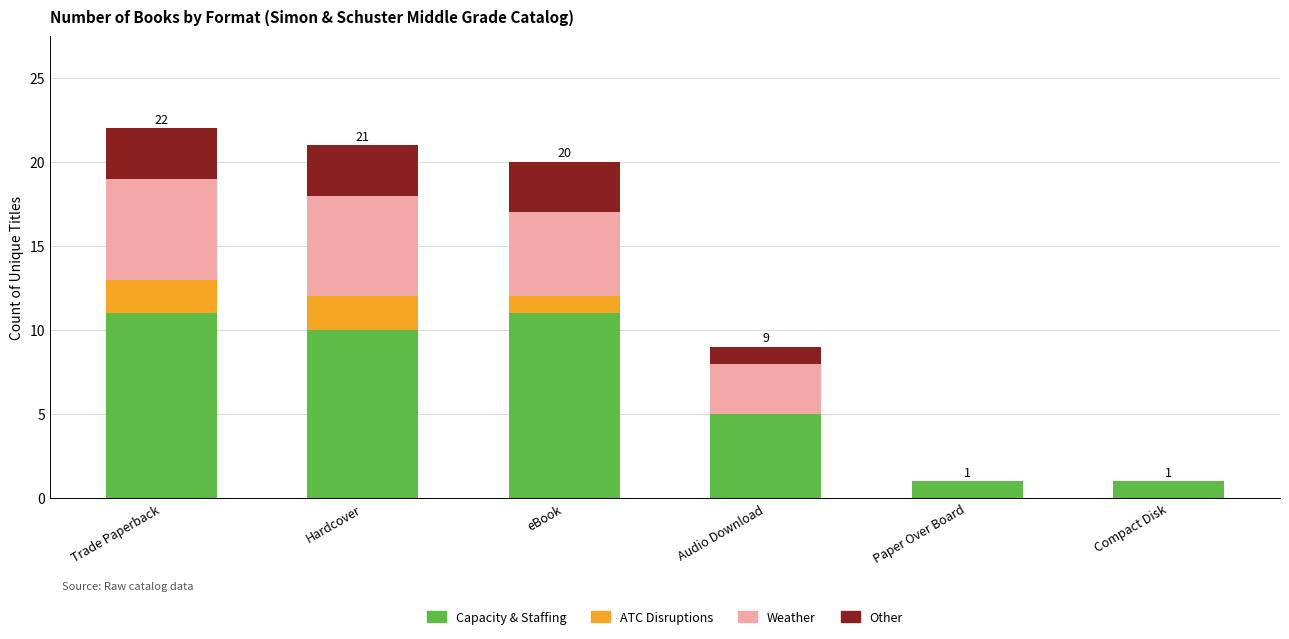

The Capacity & Staffing series shows 1 at Compact Disk. True or false?

True